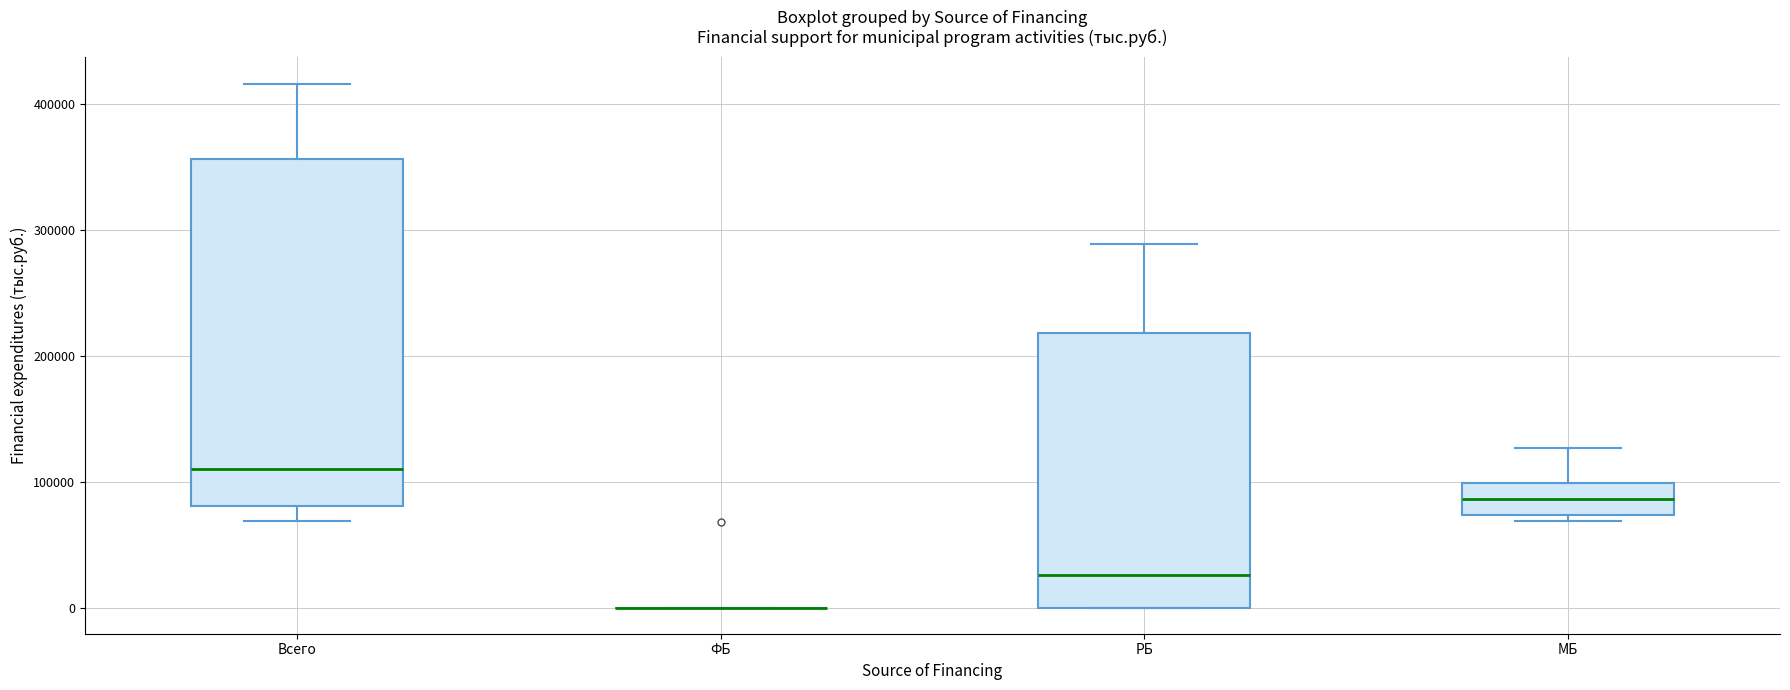

Where is the lower edge of the box for МБ on the y-axis? The values are not printed on the chart, so give them approximately, as read against the axis.

70000